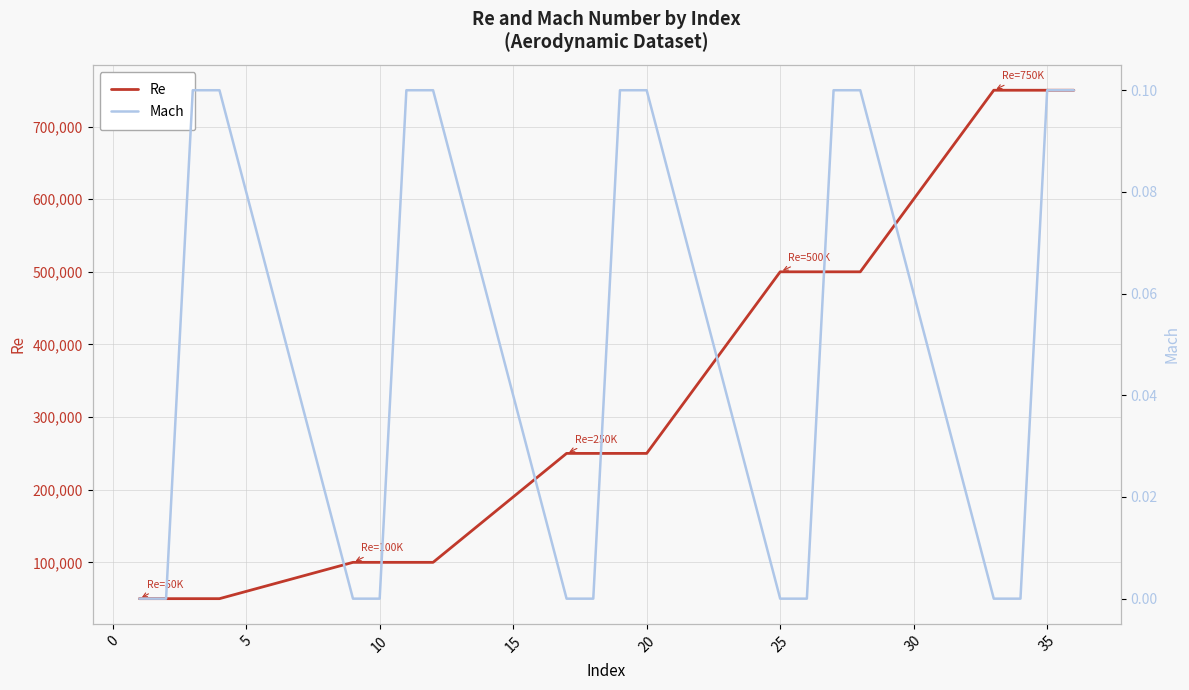

At 19, list the series in order from largest to smallest.

Re, Mach